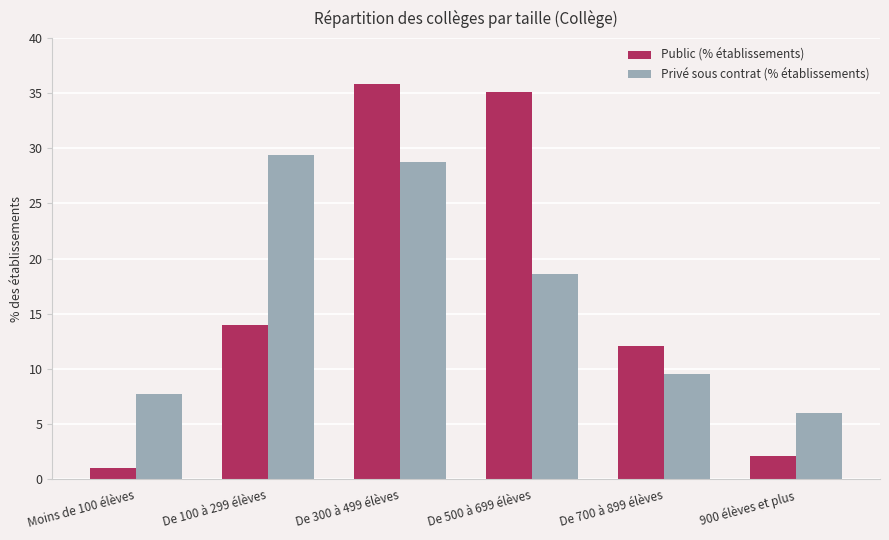

Which category has the lowest value in the Public (% établissements) series?

Moins de 100 élèves